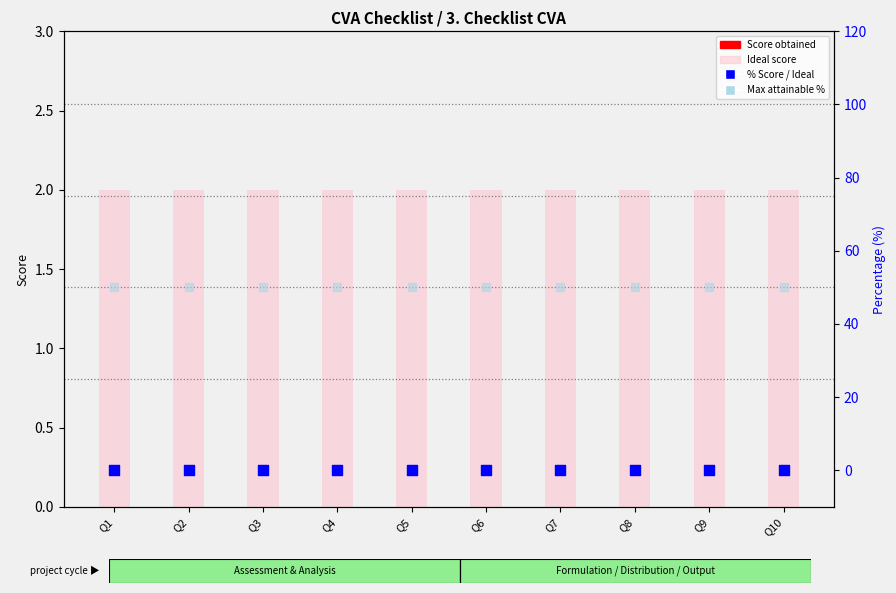

Which series has the largest total across all categories?

Max attainable %